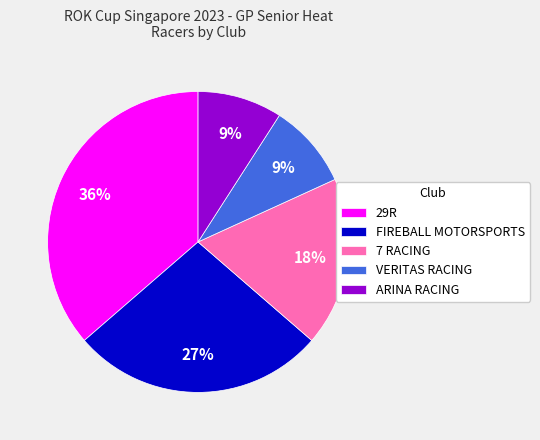

Does 29R represent more than half of the total?

No